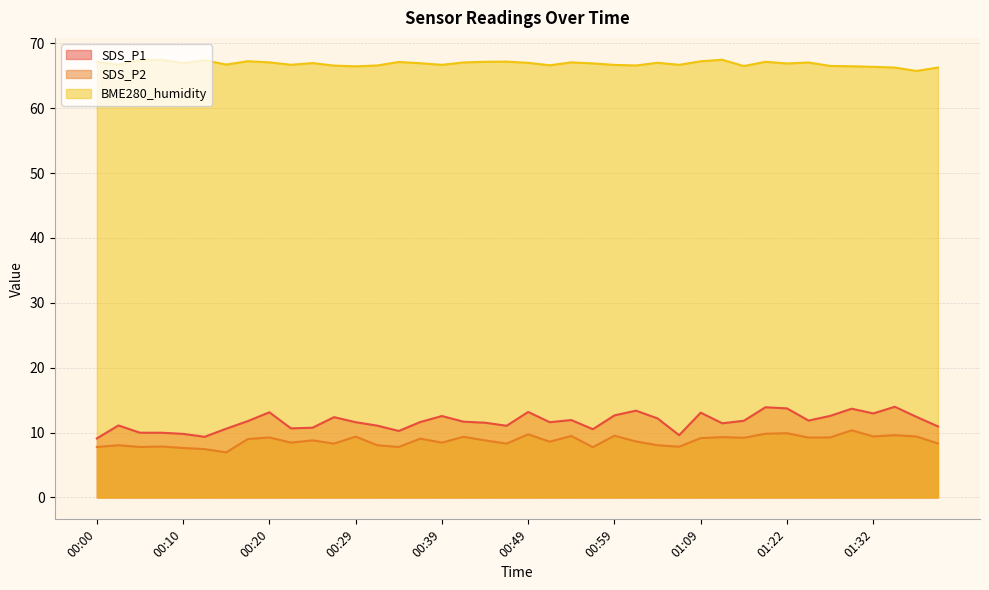

At which label does SDS_P2 reach its peak?

01:29